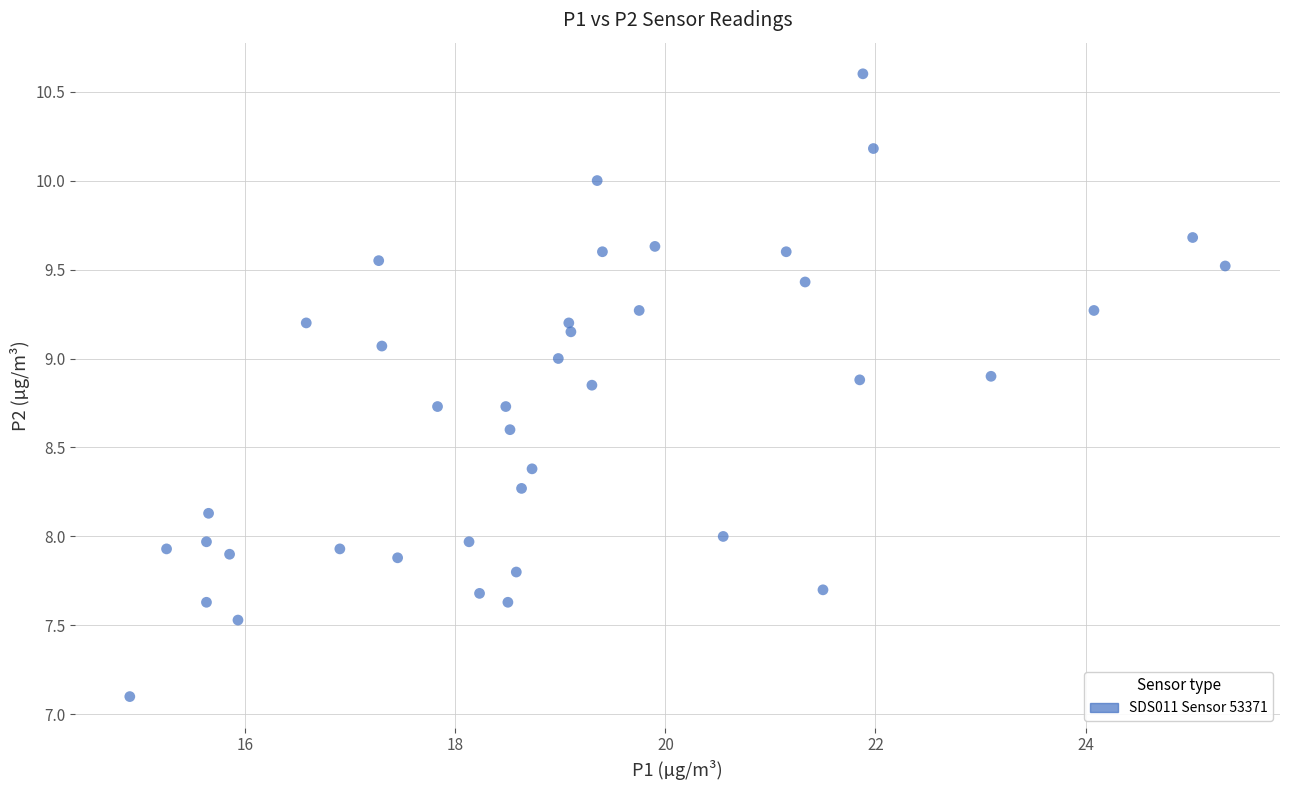

What is the range of Y values (max minus min)?

3.5